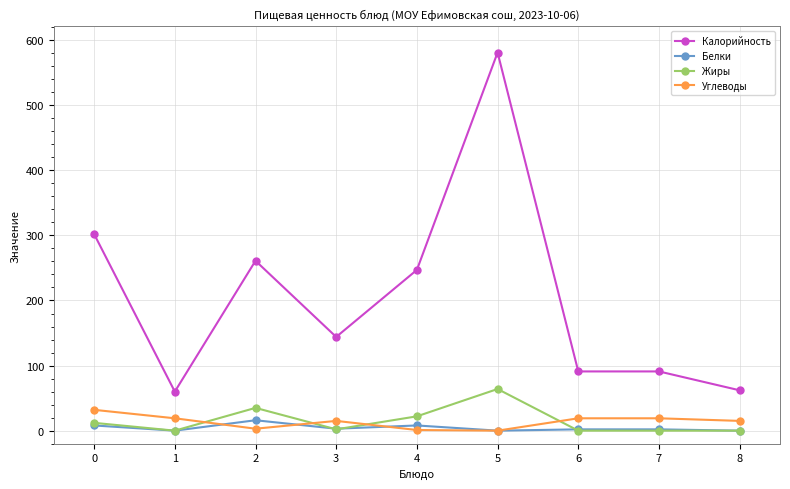

At which category is the sum across all series the highest?

5